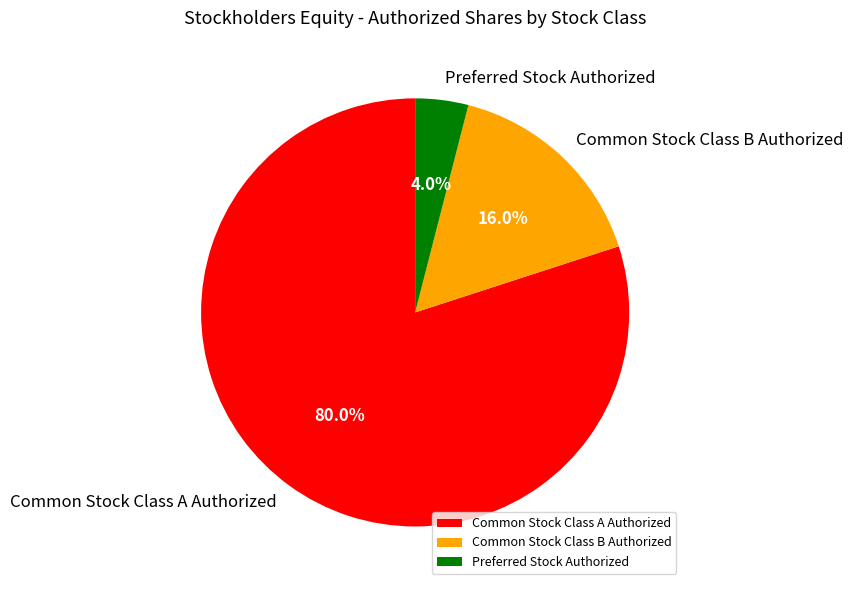

Combined, what portion of the pie is Common Stock Class A Authorized and Common Stock Class B Authorized?

96.0%